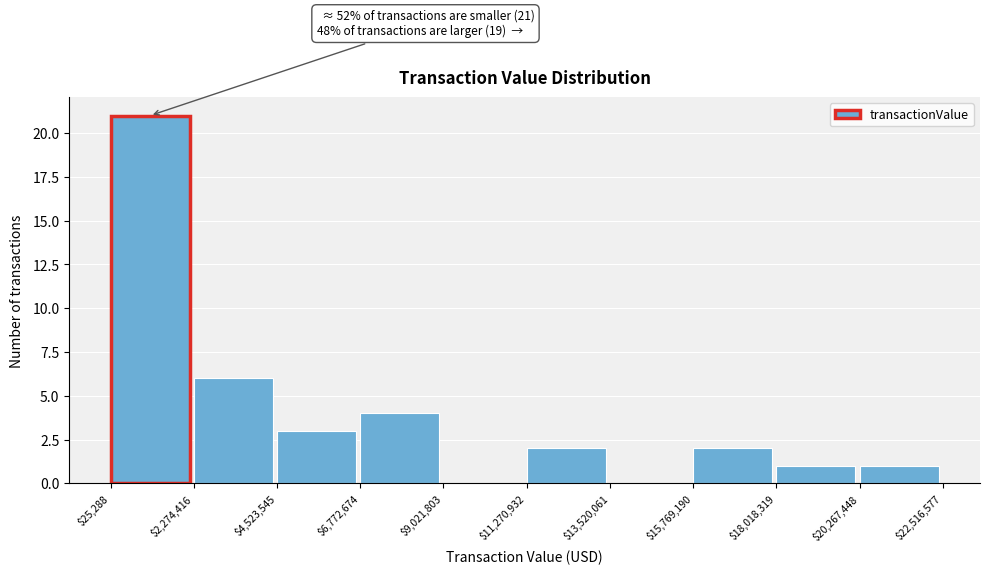

Which range on the x-axis has the tallest bar?

$25,288 to $2,274,416